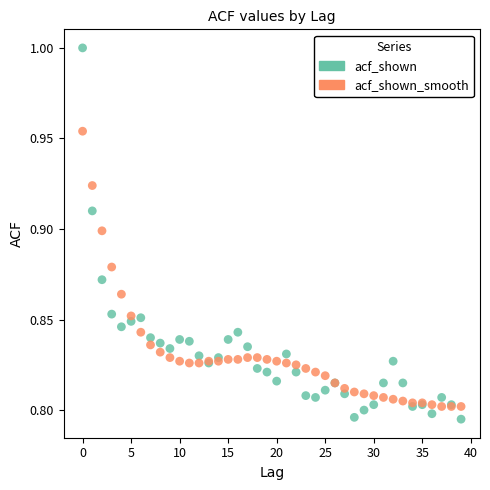

Which series contains the highest Y value?

acf_shown